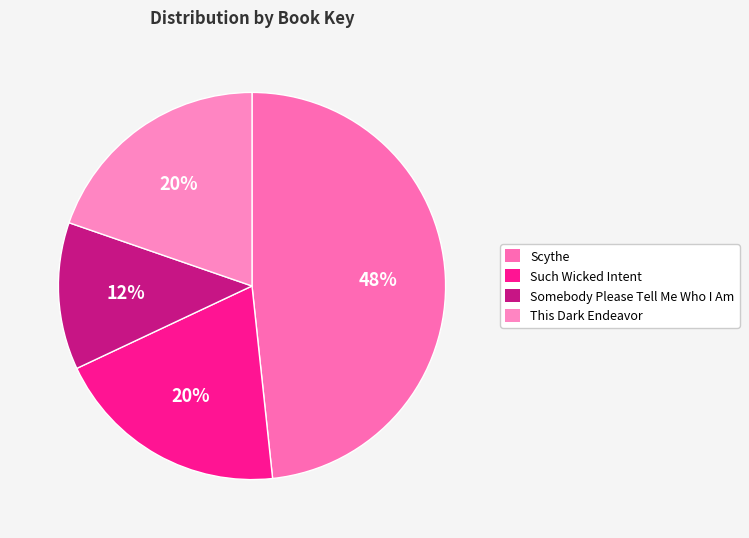

How many segments does this pie chart have?

4